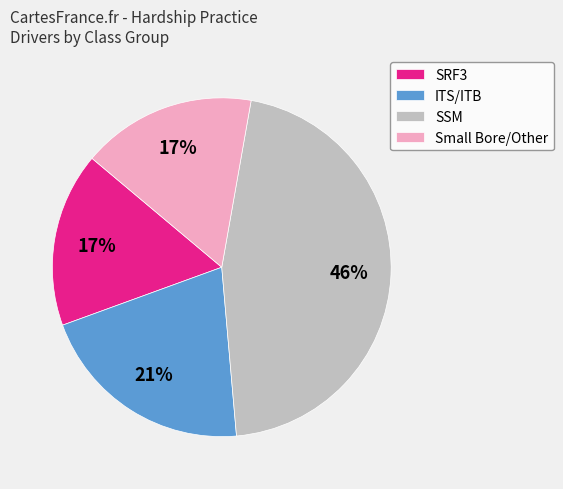

Count the number of slices in the pie.

4